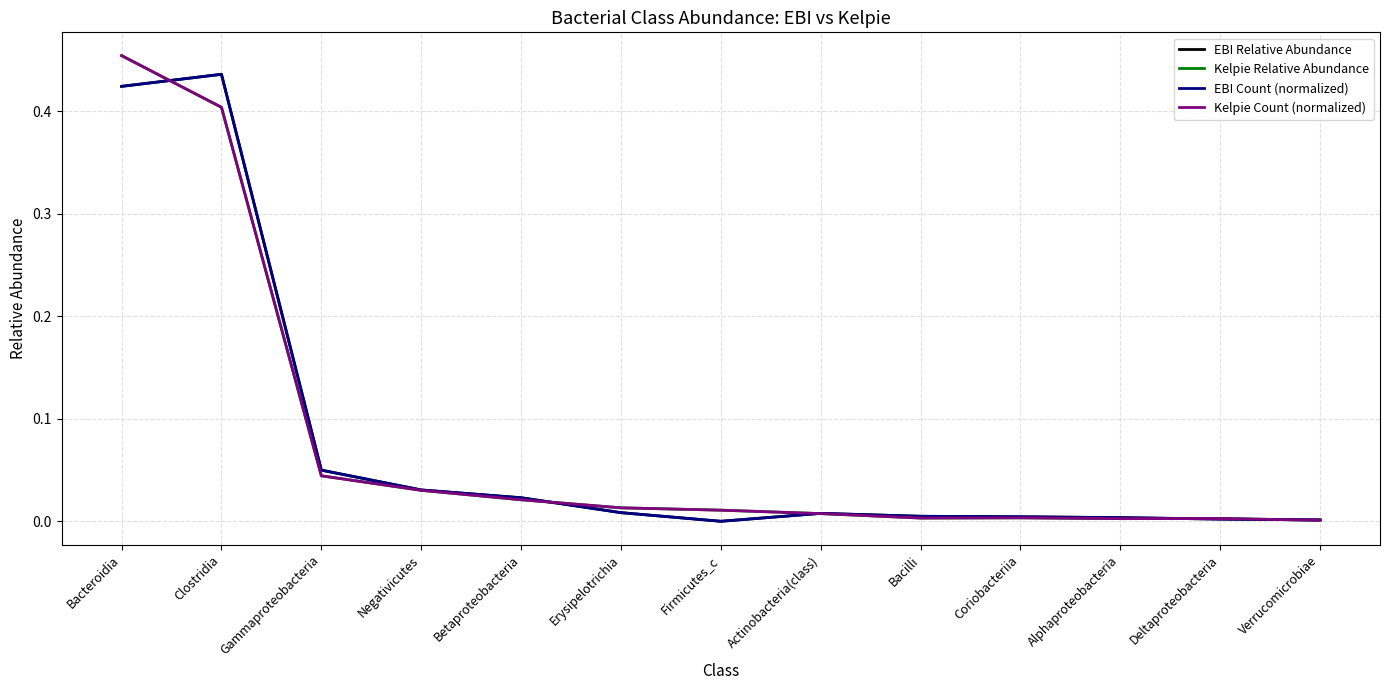

At how many categories does at least one series exceed 0?

13